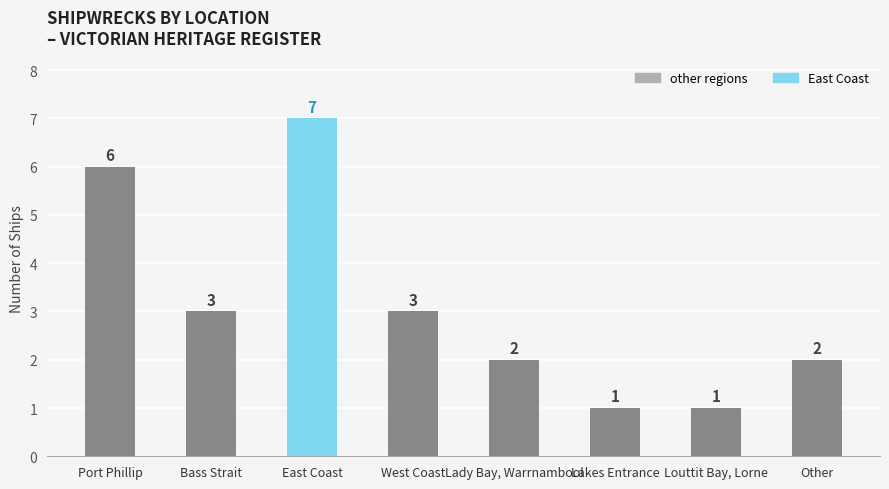

Count the values in the range 2 to 6.

5